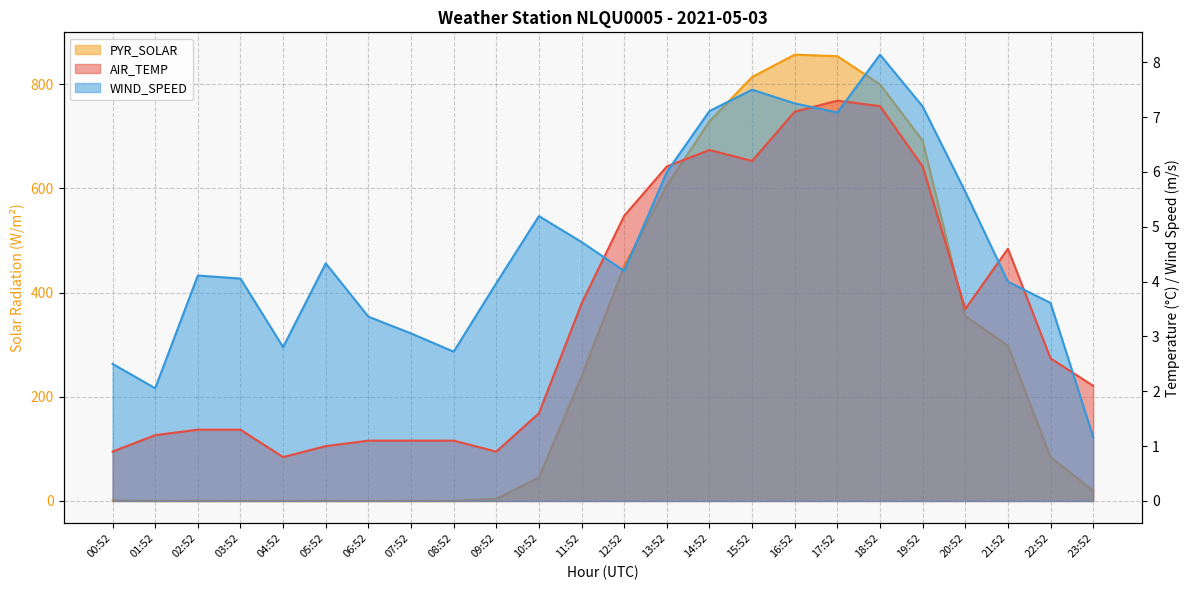

Reading left to right, what are all the values shown in this chart?

AIR_TEMP: 00:52=0.9	01:52=1.2	02:52=1.3	03:52=1.3	04:52=0.8	05:52=1.0	06:52=1.1	07:52=1.1	08:52=1.1	09:52=0.9	10:52=1.6	11:52=3.6	12:52=5.2	13:52=6.1	14:52=6.4	15:52=6.2	16:52=7.1	17:52=7.3	18:52=7.2	19:52=6.1	20:52=3.5	21:52=4.6	22:52=2.6	23:52=2.1
WIND_SPEED: 00:52=2.5	01:52=2.1	02:52=4.1	03:52=4.1	04:52=2.8	05:52=4.3	06:52=3.4	07:52=3.1	08:52=2.7	09:52=4.0	10:52=5.2	11:52=4.7	12:52=4.2	13:52=6.0	14:52=7.1	15:52=7.5	16:52=7.2	17:52=7.1	18:52=8.1	19:52=7.2	20:52=5.6	21:52=4.0	22:52=3.6	23:52=1.2
PYR_SOLAR: 00:52=1.0	01:52=0.0	02:52=0.0	03:52=0.0	04:52=0.0	05:52=0.0	06:52=0.0	07:52=0.0	08:52=0.0	09:52=4.0	10:52=45.0	11:52=239.0	12:52=451.0	13:52=606.0	14:52=729.0	15:52=814.0	16:52=857.0	17:52=854.0	18:52=800.0	19:52=692.0	20:52=355.0	21:52=298.0	22:52=84.0	23:52=20.0